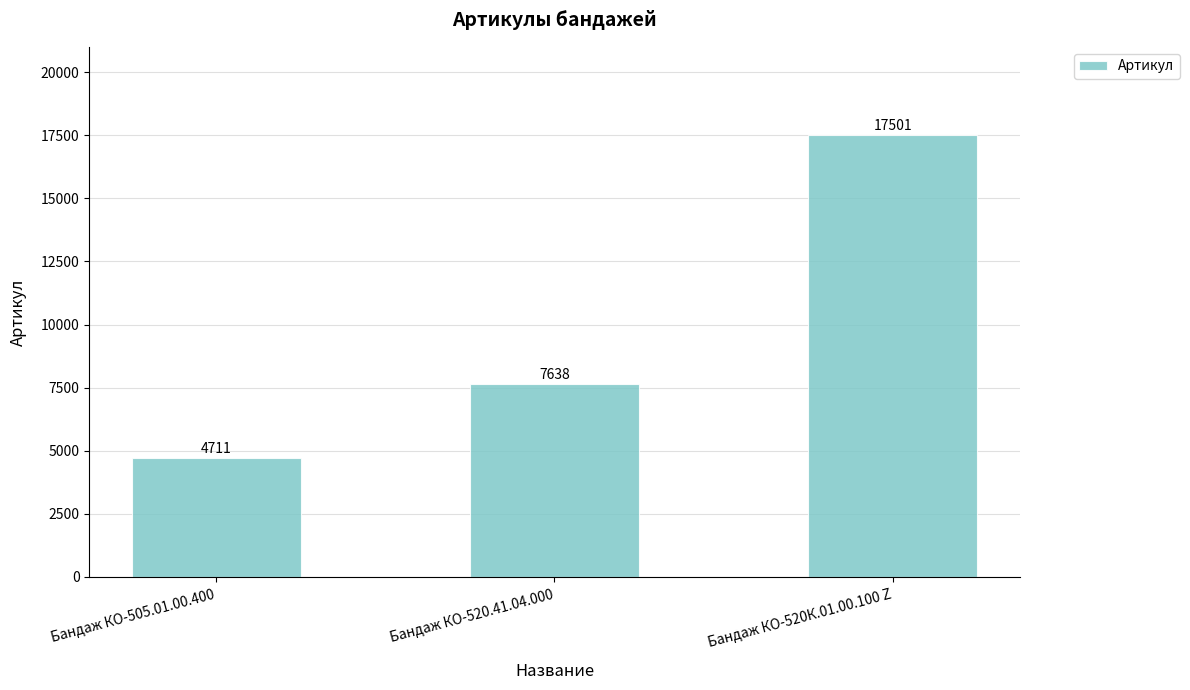

At which label is the value closest to 11106?

Бандаж КО-520.41.04.000